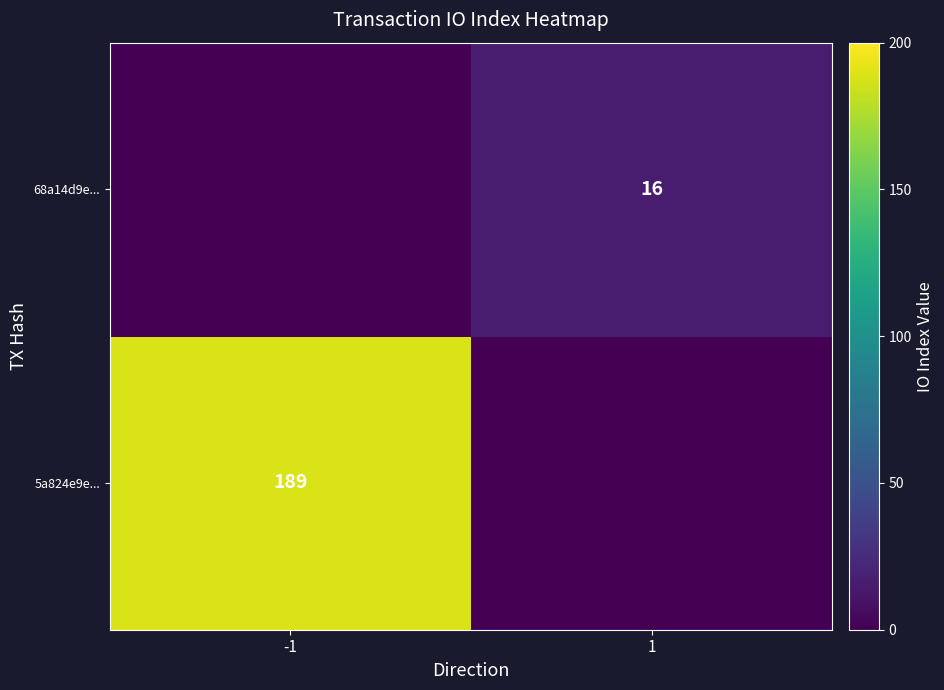

Is the value of 5a824e9e... at -1 greater than the value of 68a14d9e... at 1?

Yes